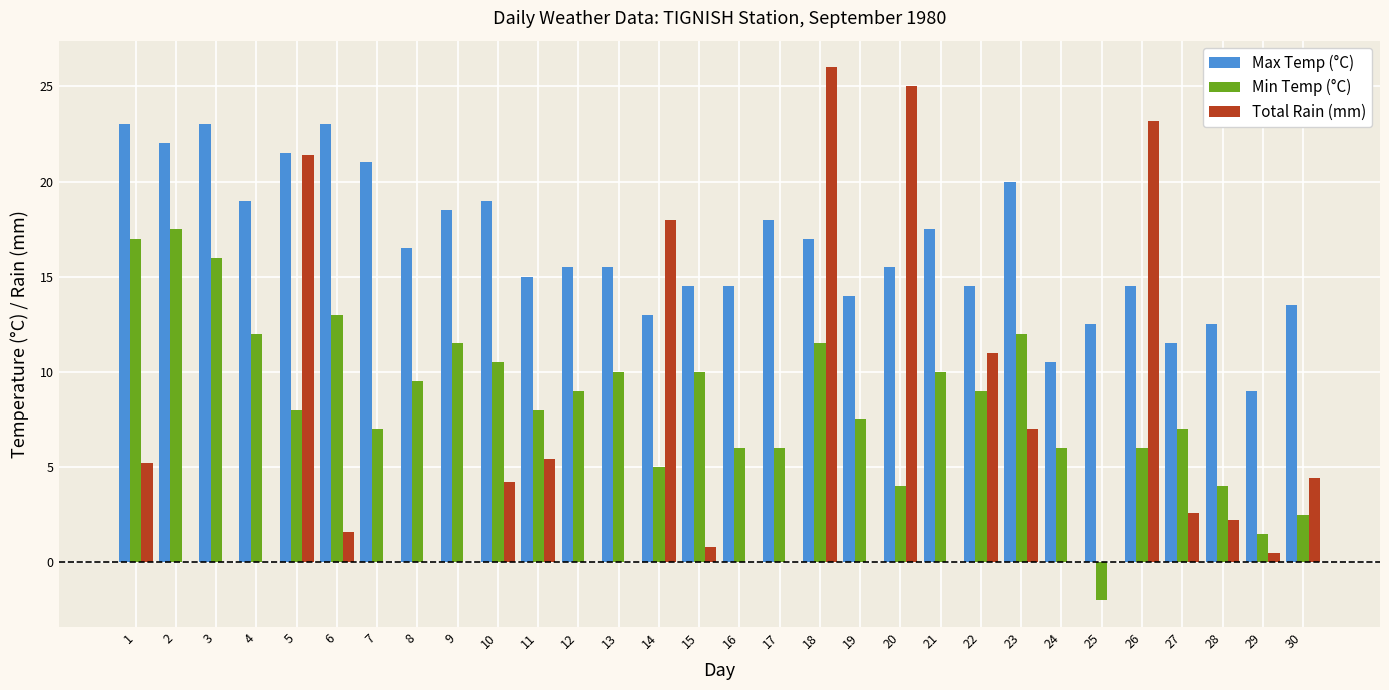

What is the sum of the Total Rain (mm) values at 2 and 14?

18.0